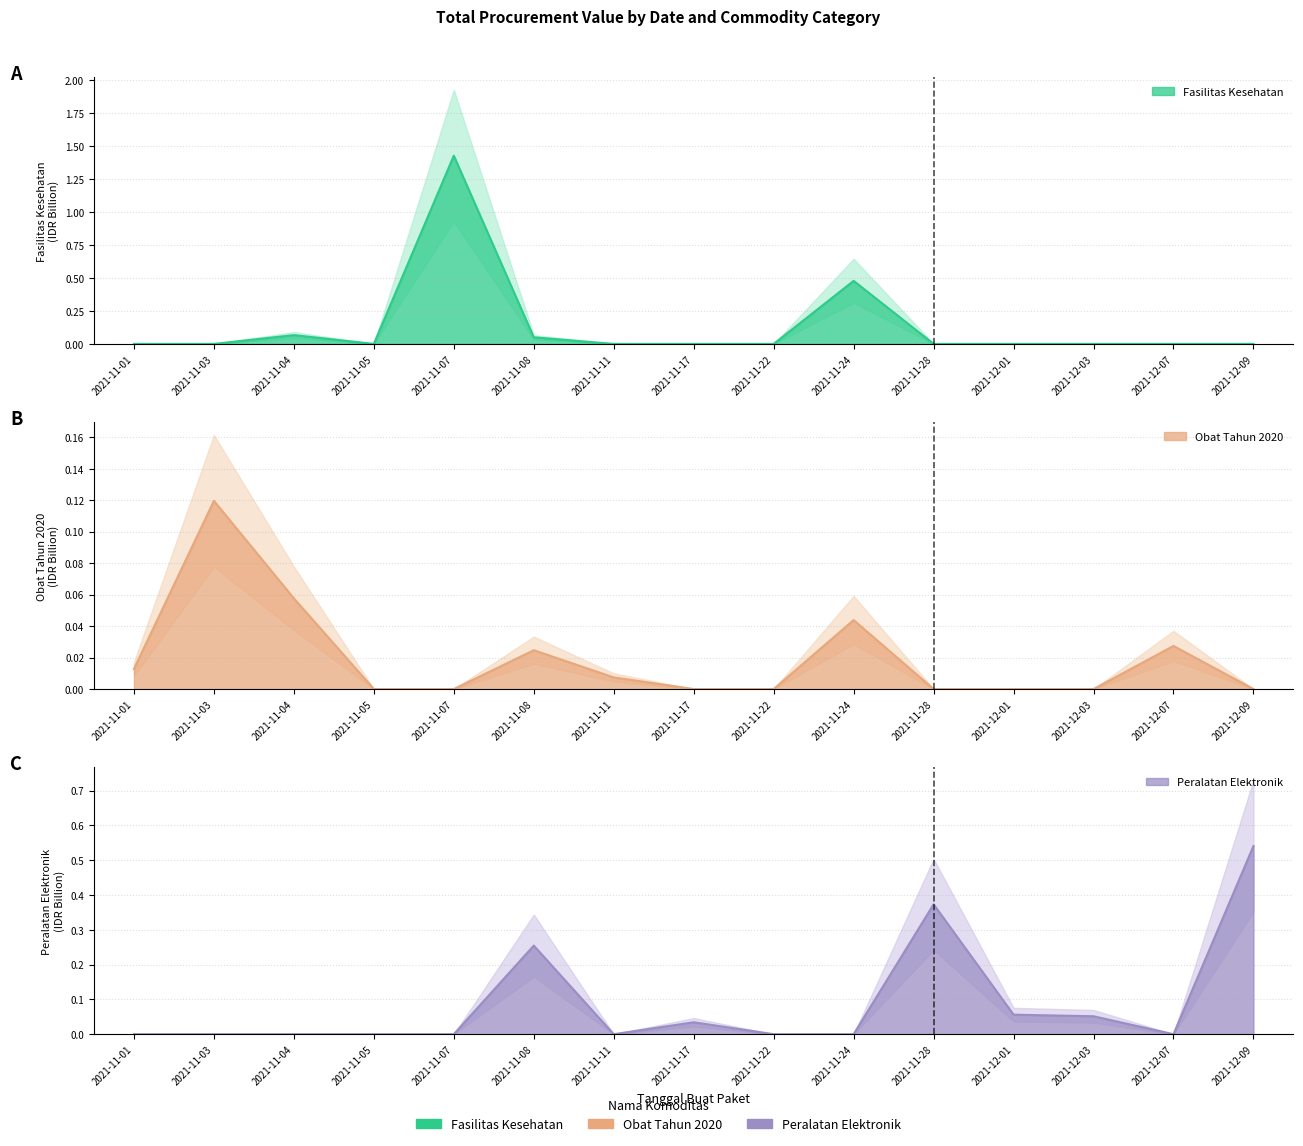

Where is the first local maximum for Peralatan Elektronik?

2021-11-08